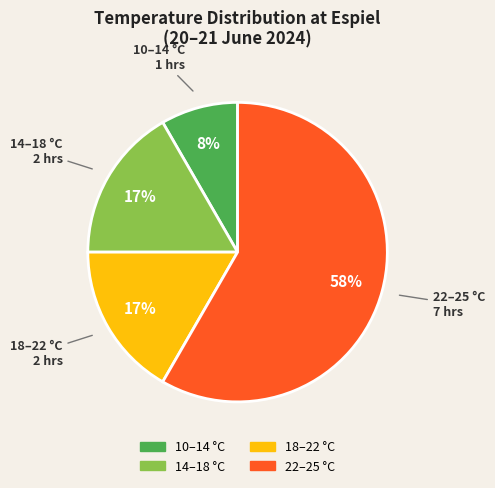

Which slice is the smallest?

10–14 °C